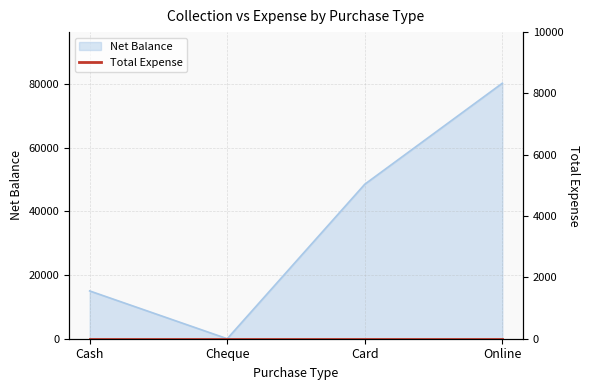

At which category does the chart reach its minimum across all series?

Cheque